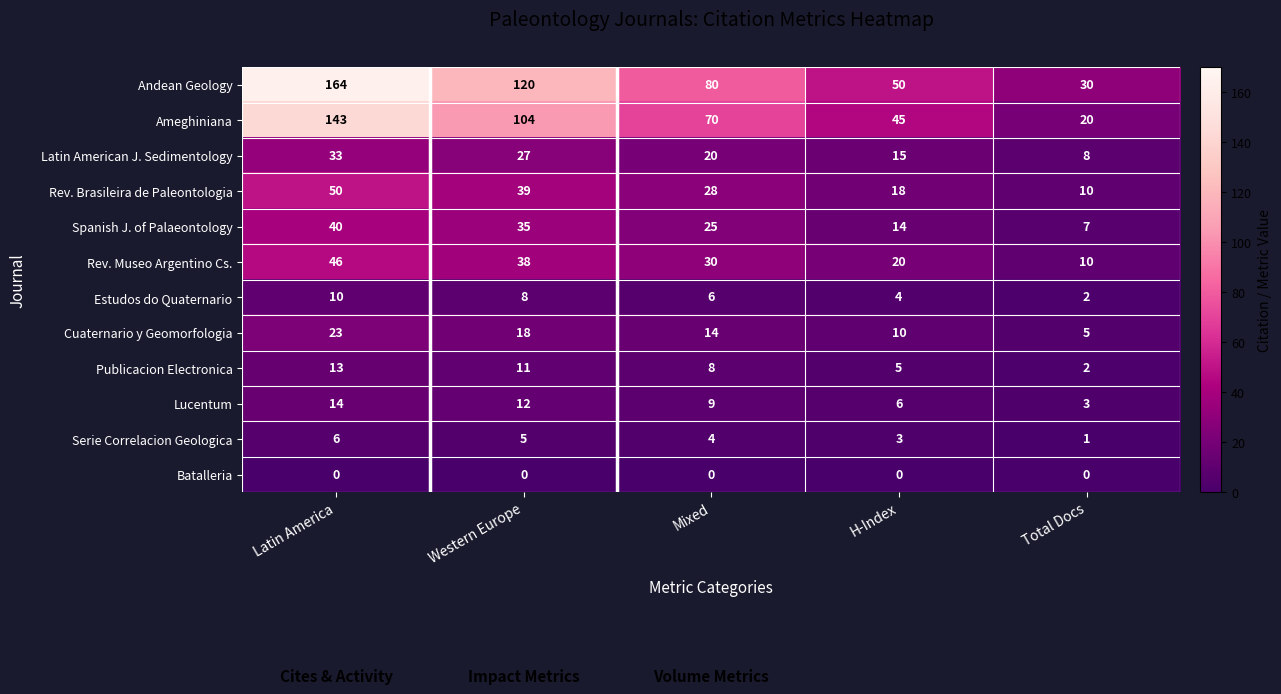

At which label does Cuaternario y Geomorfologia first exceed 14?

Latin America